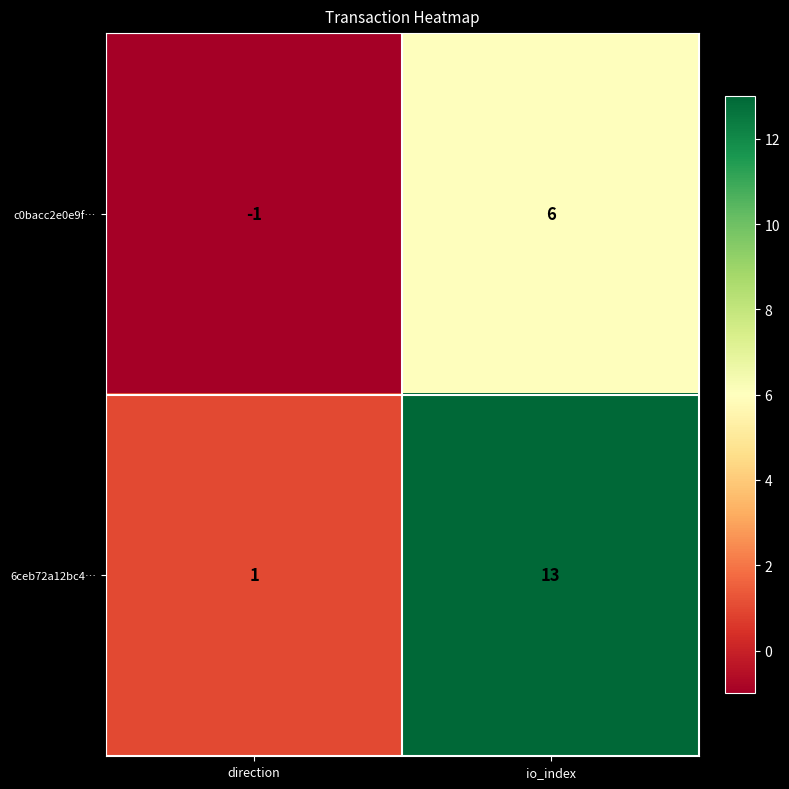

Reading left to right, transcribe all the data shown in this chart.

c0bacc2e0e9f…: direction=-1	io_index=6
6ceb72a12bc4…: direction=1	io_index=13